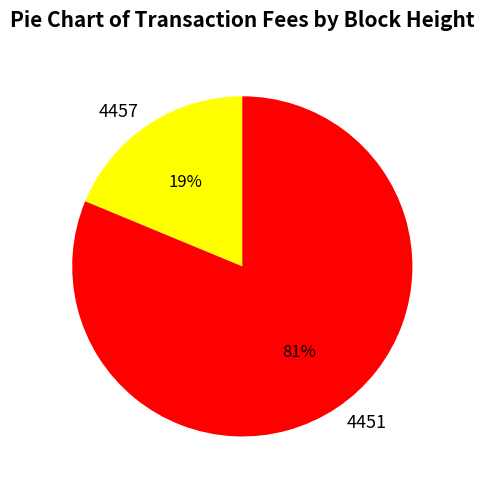

To the nearest percent, what percentage of the pie is 4457?

19%